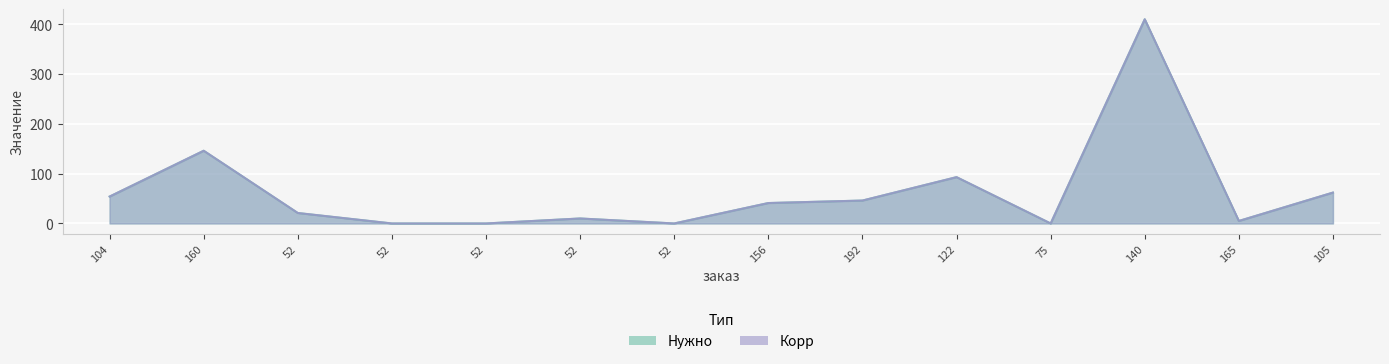

Count the number of data series in this chart.

2